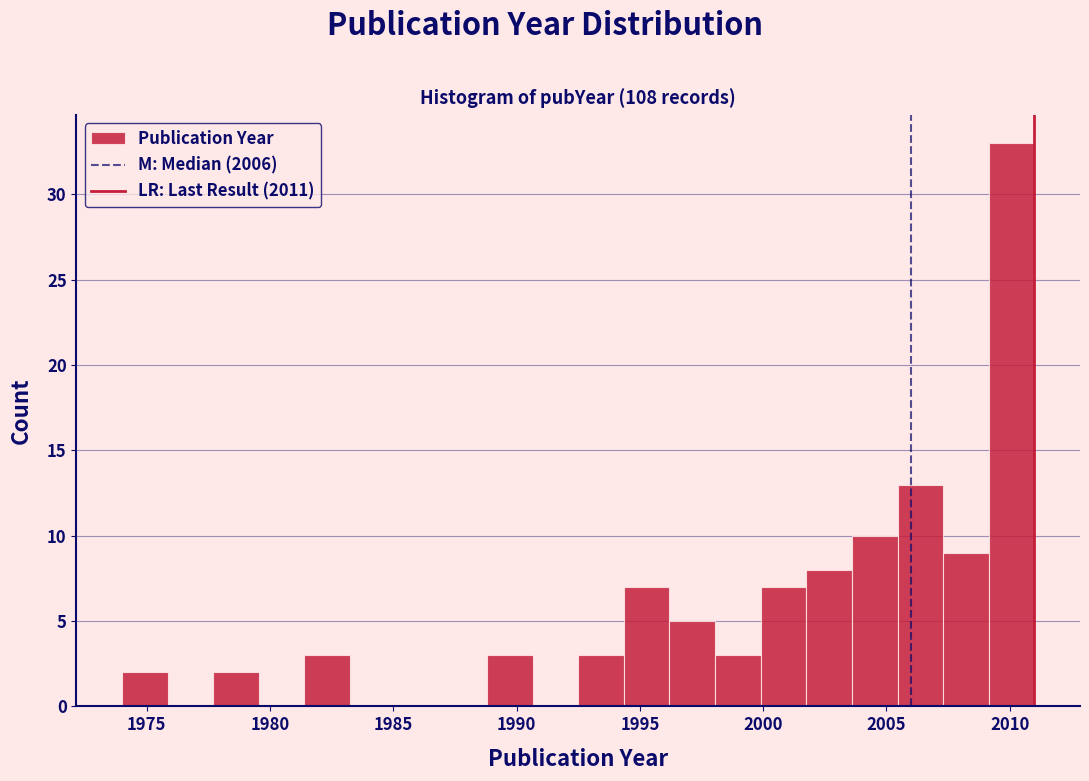

Read against the x-axis, roughly where is the centre of the tallest bar?

2010.0